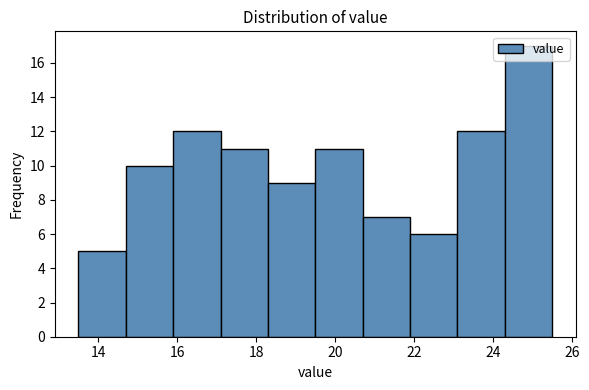

How tall is the bar that spans 23.1 to 24.3 on the x-axis? Neither the bar edges nor the heights are printed on the chart, so give them approximately, as read against the axes.

12